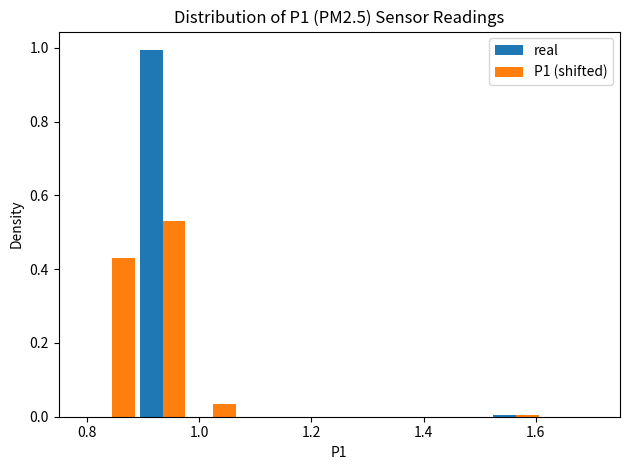

Reading left to right, list every range on the x-axis with the height of the bar of each series over it. Neither the bar edges nor the heights are printed on the chart, so give them approximately, as read against the axes.

0.80 to 0.89: real=0	P1 (shifted)=0.42
0.89 to 0.98: real=1.00	P1 (shifted)=0.52
0.98 to 1.07: real=0	P1 (shifted)=0.04
1.07 to 1.16: real=0	P1 (shifted)=0
1.16 to 1.25: real=0	P1 (shifted)=0
1.25 to 1.34: real=0	P1 (shifted)=0
1.34 to 1.43: real=0	P1 (shifted)=0
1.43 to 1.52: real=0	P1 (shifted)=0
1.52 to 1.61: real=under 0.02	P1 (shifted)=under 0.02
1.61 to 1.70: real=0	P1 (shifted)=0